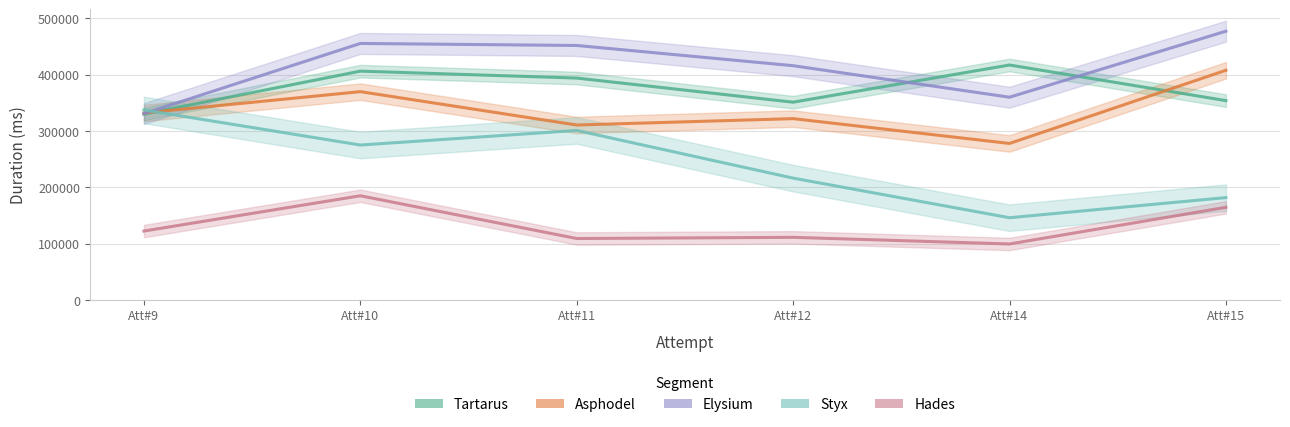

The Elysium series shows 86443 at Att#14. True or false?

False